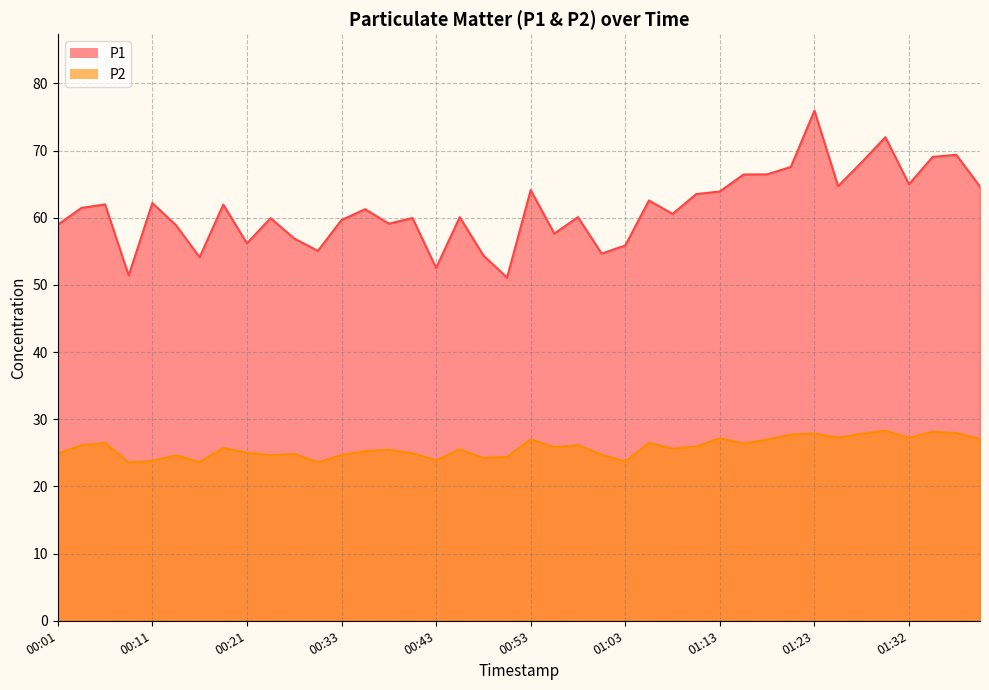

What is the sum of the P1 values at 00:38 and 01:08?

119.7